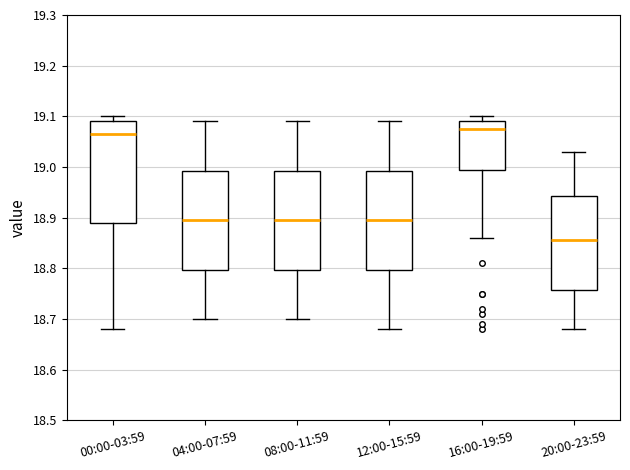

Reading left to right, transcribe this box plot: for each box, give where its median line is, the range the box spans, and where its two whiskers end, as read against the y-axis. The values are not printed on the chart, so give them approximately, as read against the axis.

00:00-03:59: median 19.07, box 18.89 to 19.09, whiskers 18.68 to 19.10
04:00-07:59: median 18.90, box 18.80 to 18.99, whiskers 18.70 to 19.09
08:00-11:59: median 18.90, box 18.80 to 18.99, whiskers 18.70 to 19.09
12:00-15:59: median 18.90, box 18.80 to 18.99, whiskers 18.68 to 19.09
16:00-19:59: median 19.08, box 19.00 to 19.09, whiskers 18.86 to 19.10
20:00-23:59: median 18.86, box 18.76 to 18.94, whiskers 18.68 to 19.03